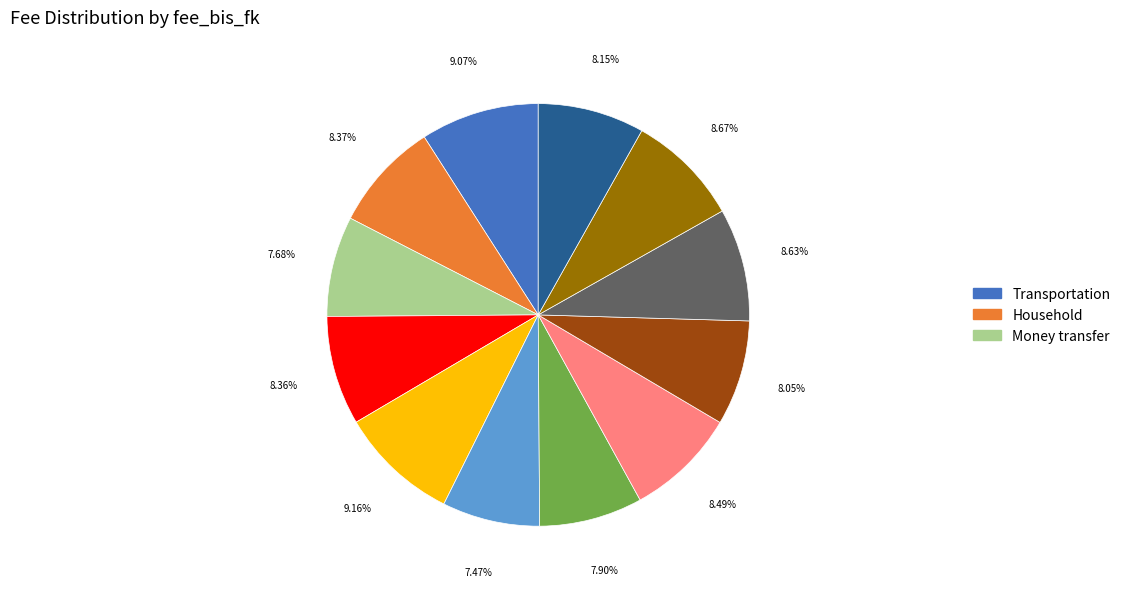

Is there a majority slice in this chart?

No